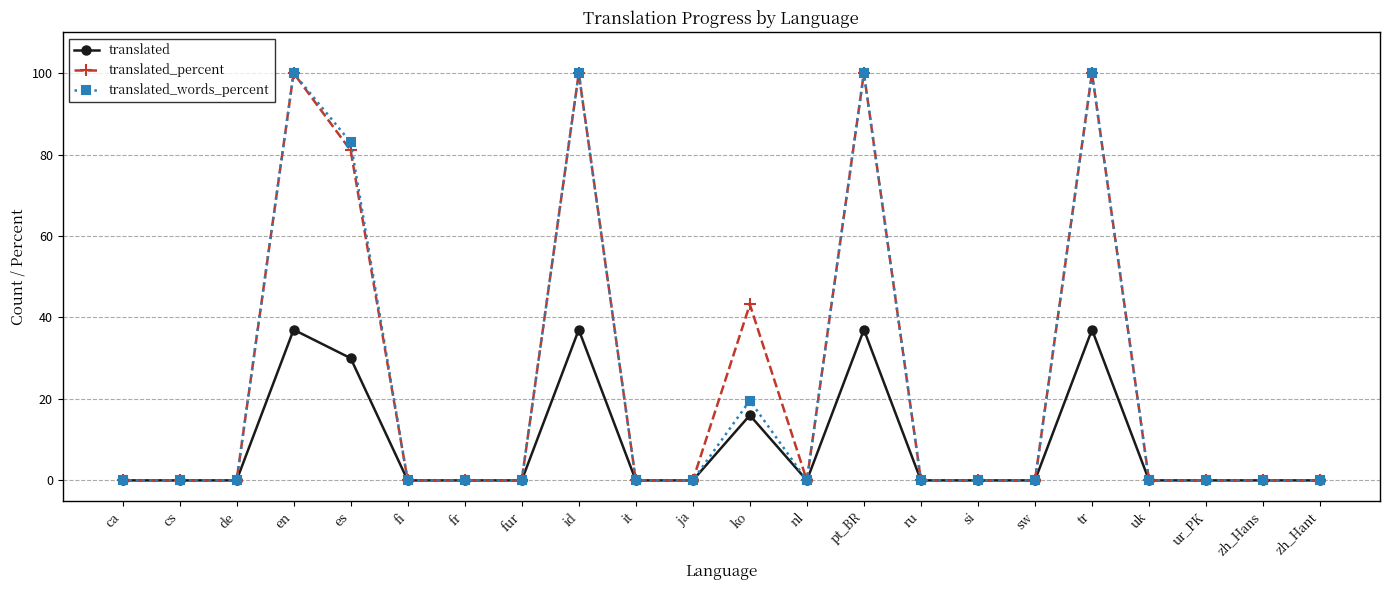

True or false: translated_words_percent has more than 2 points higher than both neighbors.

True